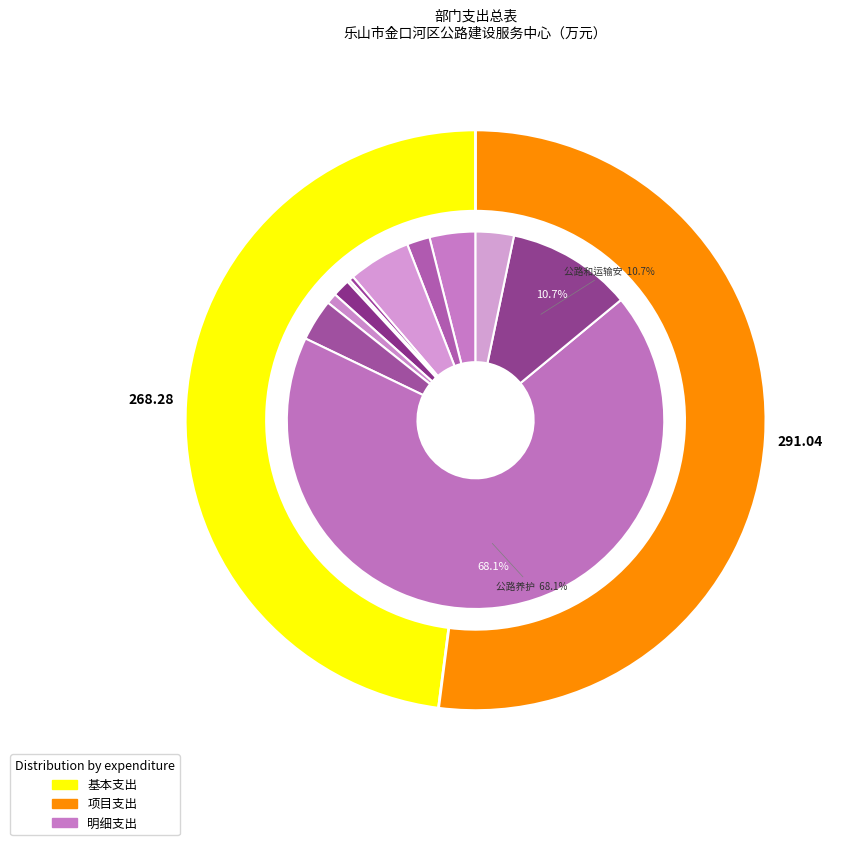

Does 公路养护 account for over 50% of the chart?

Yes